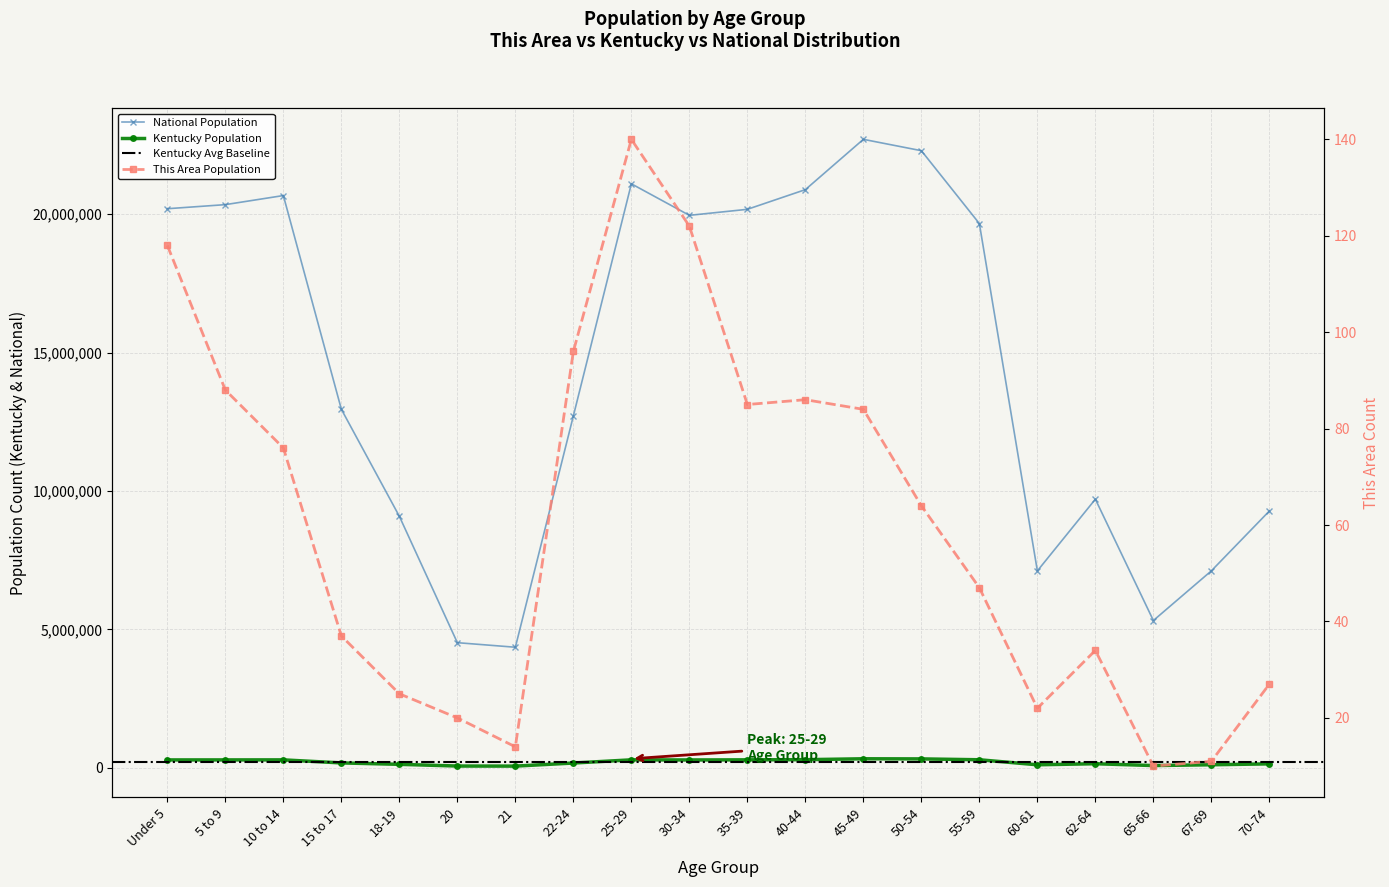

Where is This Area nearest to the value 75?

10 to 14